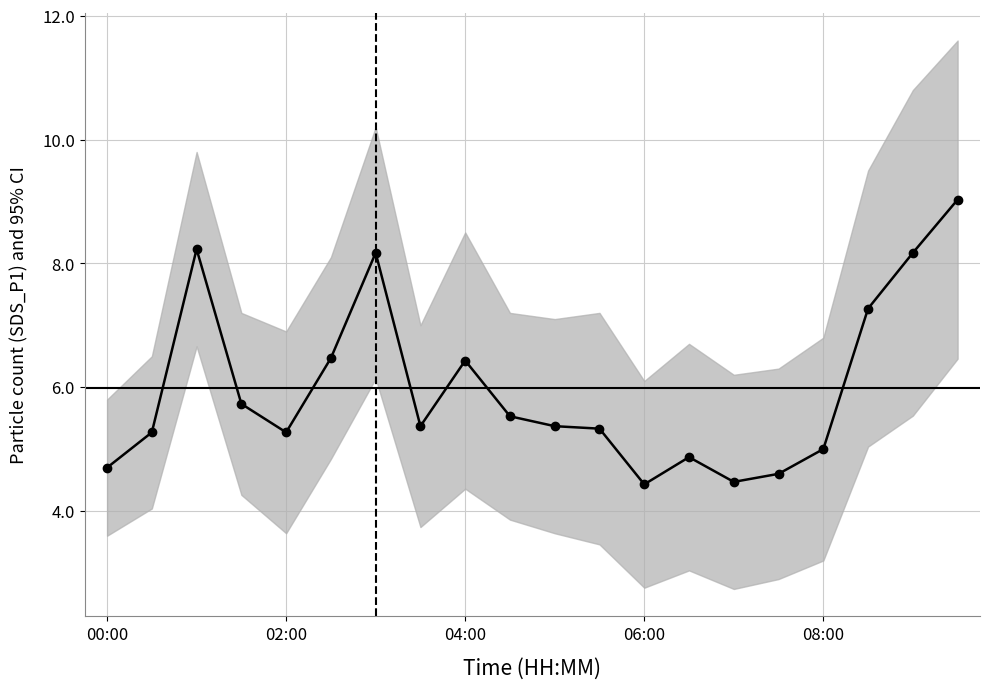

What is the difference between the maximum and minimum values?

4.6